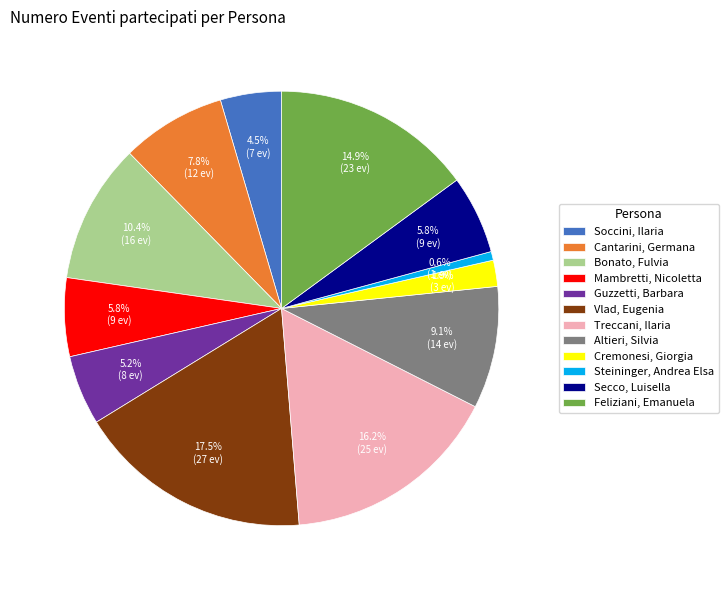

Does Cremonesi, Giorgia account for over 50% of the chart?

No